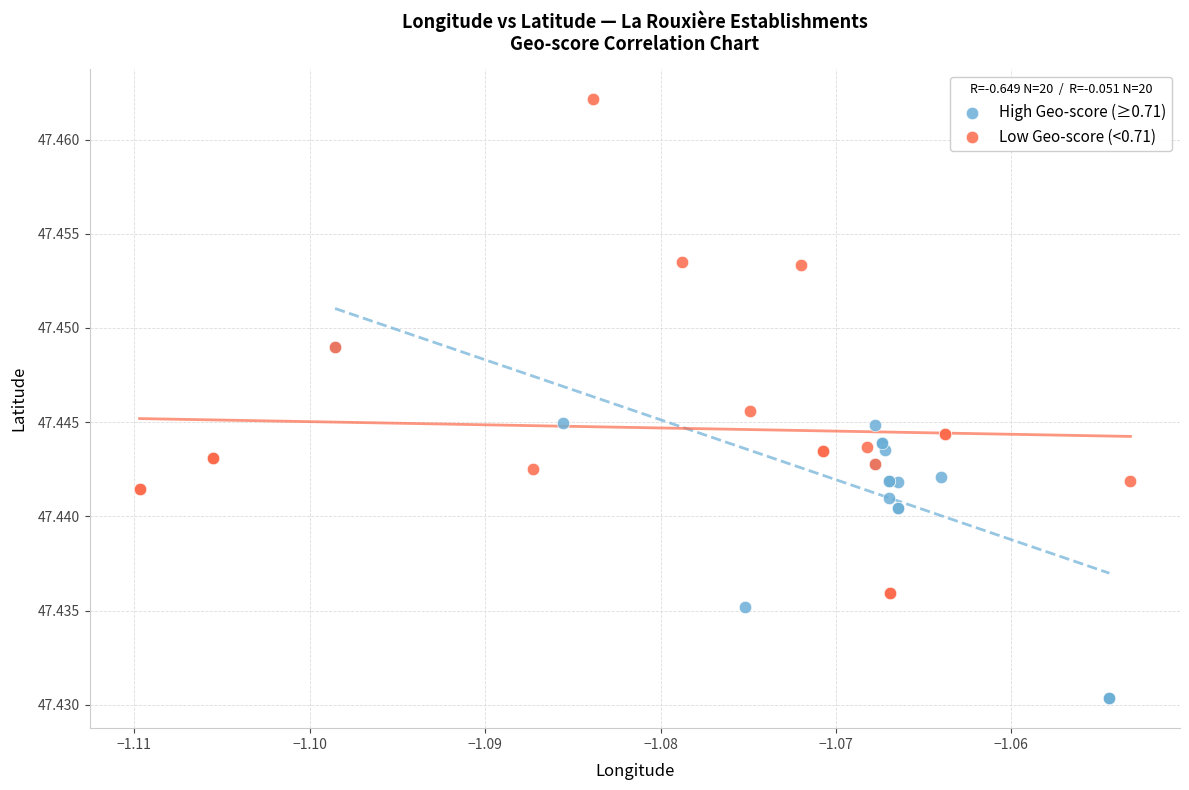

Which series has the largest Y range (max minus min)?

Low Geo-score (<0.71)